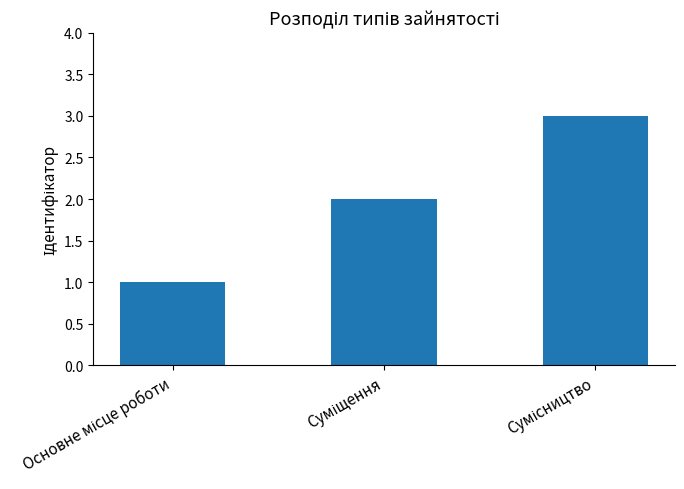

What is the sum of all values?

6